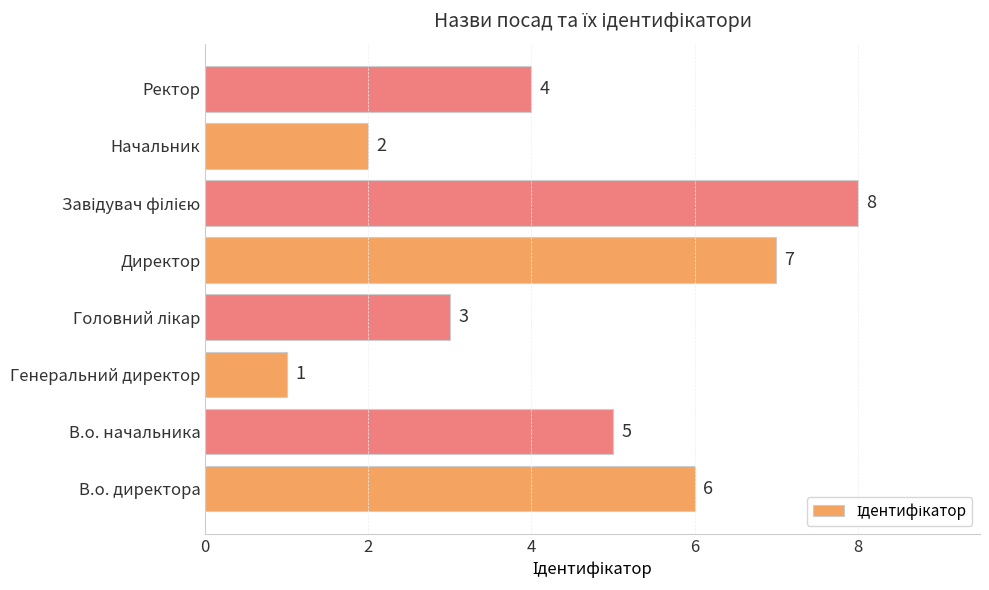

The value at Генеральний директор is 1. True or false?

True